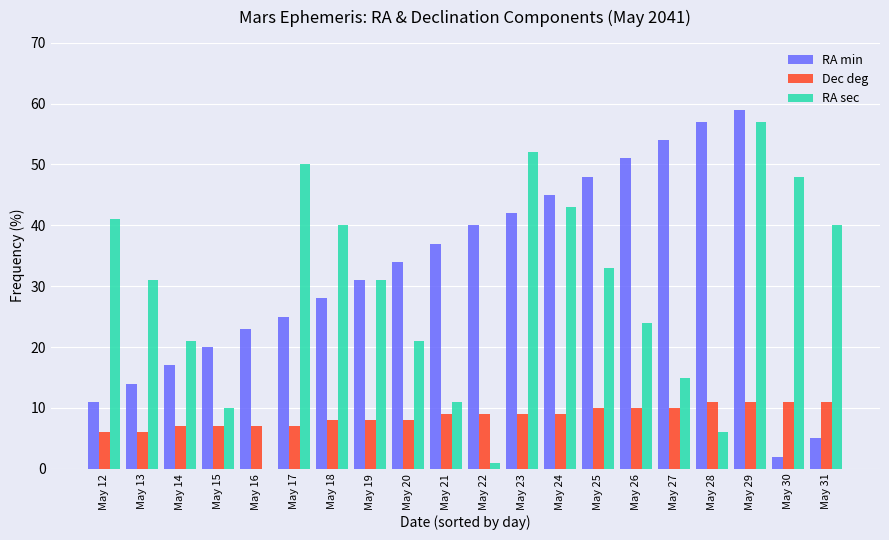

What is the total value across all series at May 13?

51